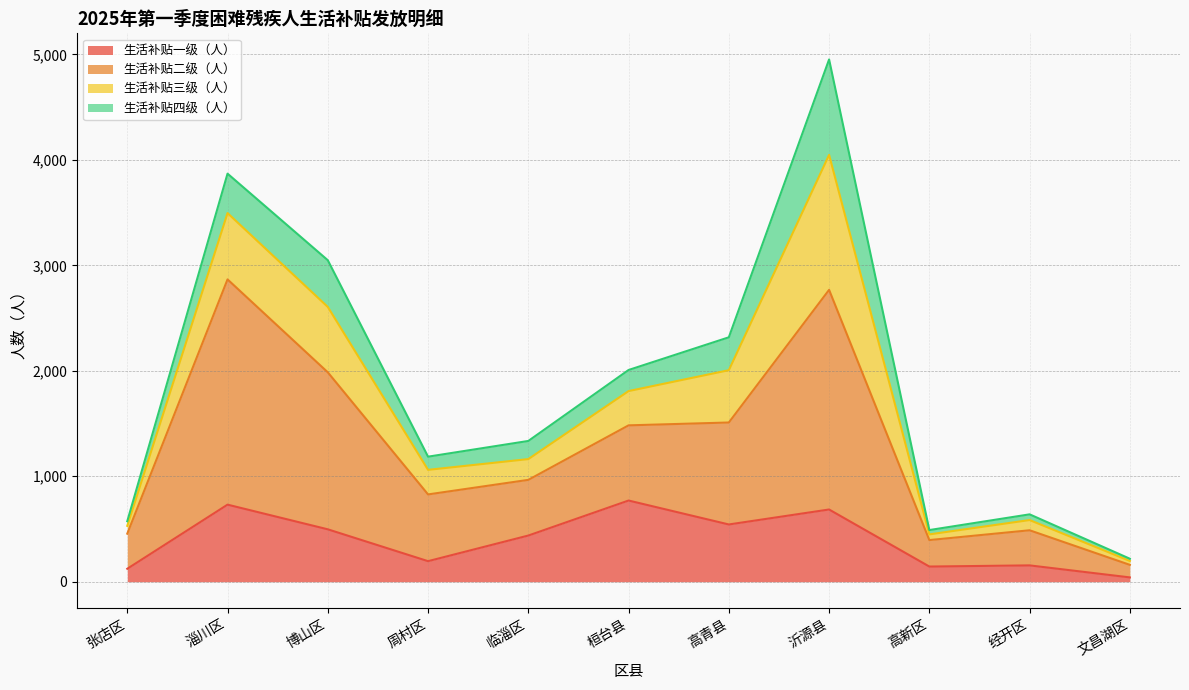

What is the total value across all series at 临淄区?

1335